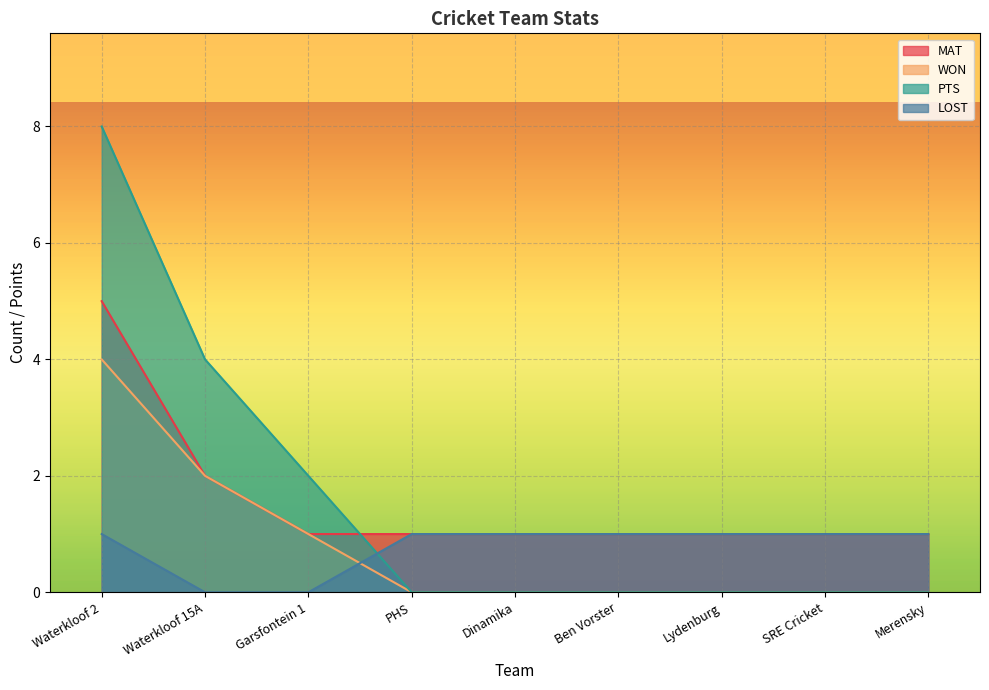

Which category has the highest value across all series?

Waterkloof 2